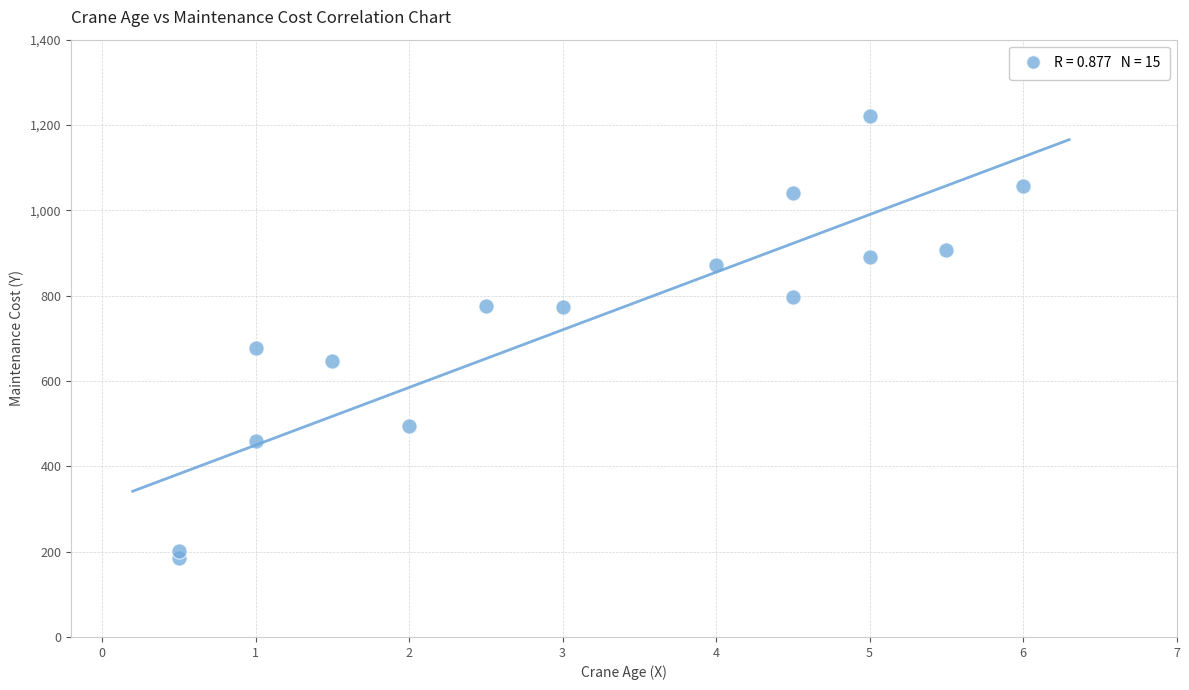

What is the range of Y values (max minus min)?

1037